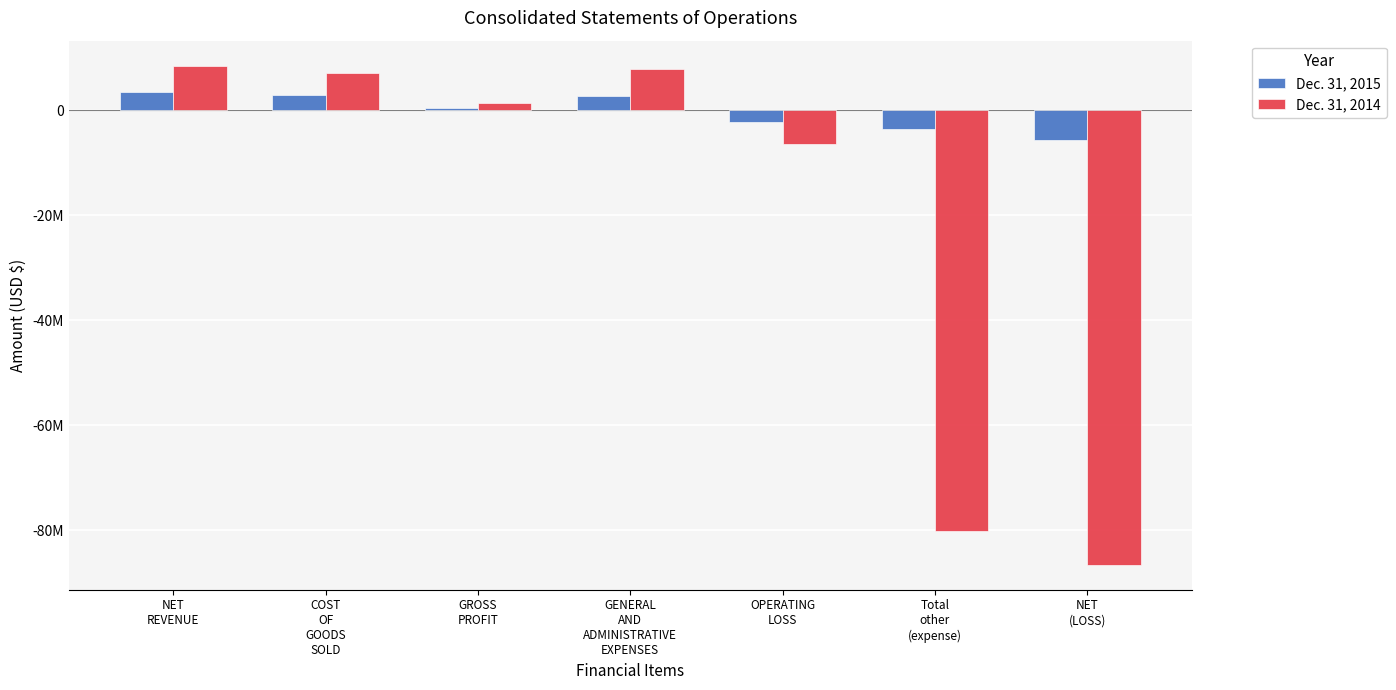

What is the average value of the Dec. 31, 2014 series?

-21189354